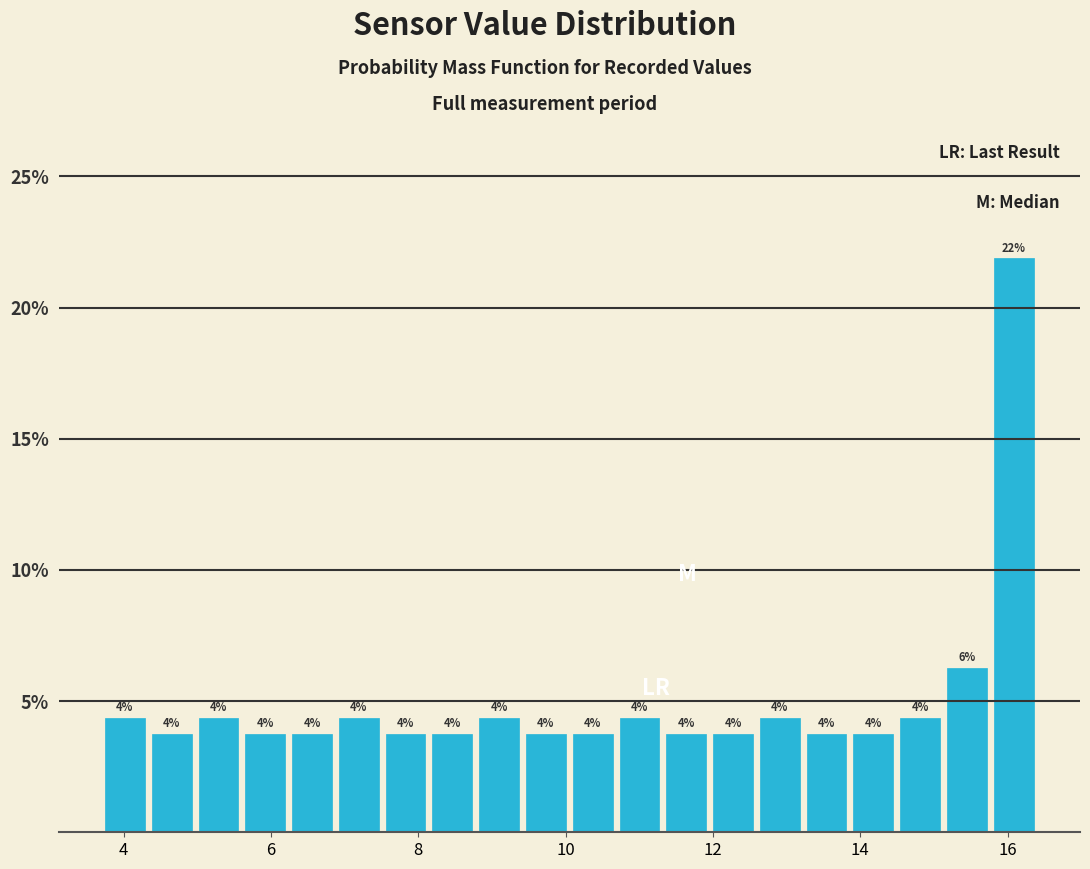

Around what value on the x-axis is the tallest bar? Give the approximate position of its centre, as read against the axis.

16.0